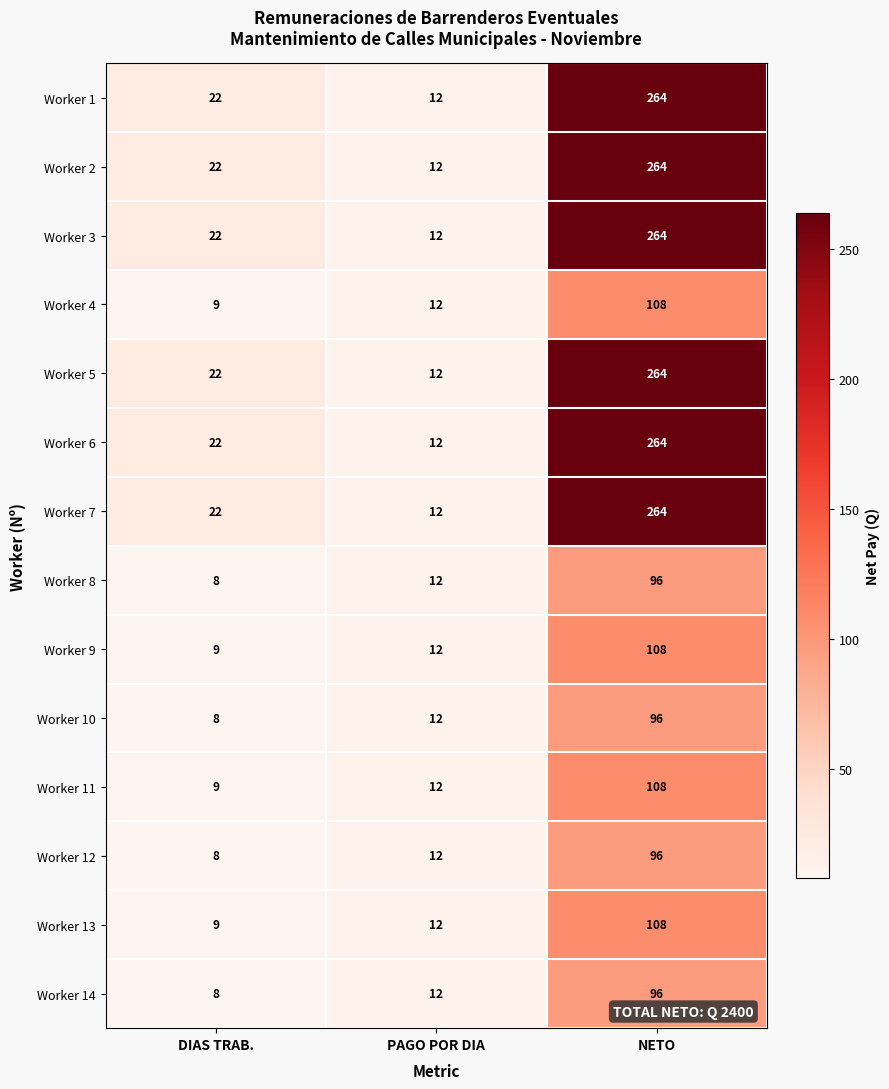

List the labels in order of Worker 12 value, smallest first.

DIAS TRAB., PAGO POR DIA, NETO